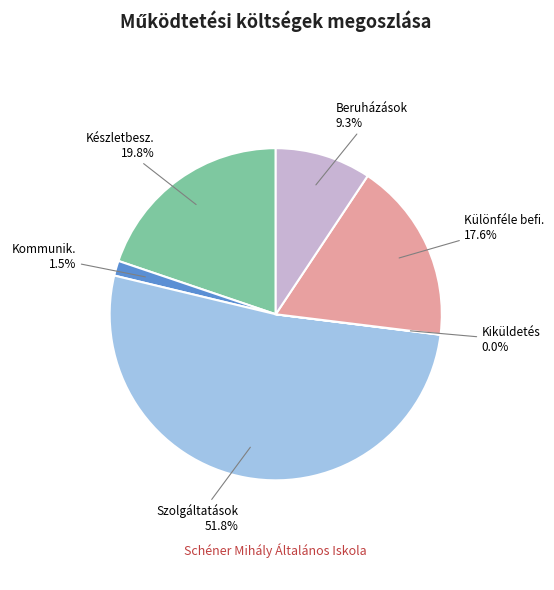

Is there a majority slice in this chart?

Yes